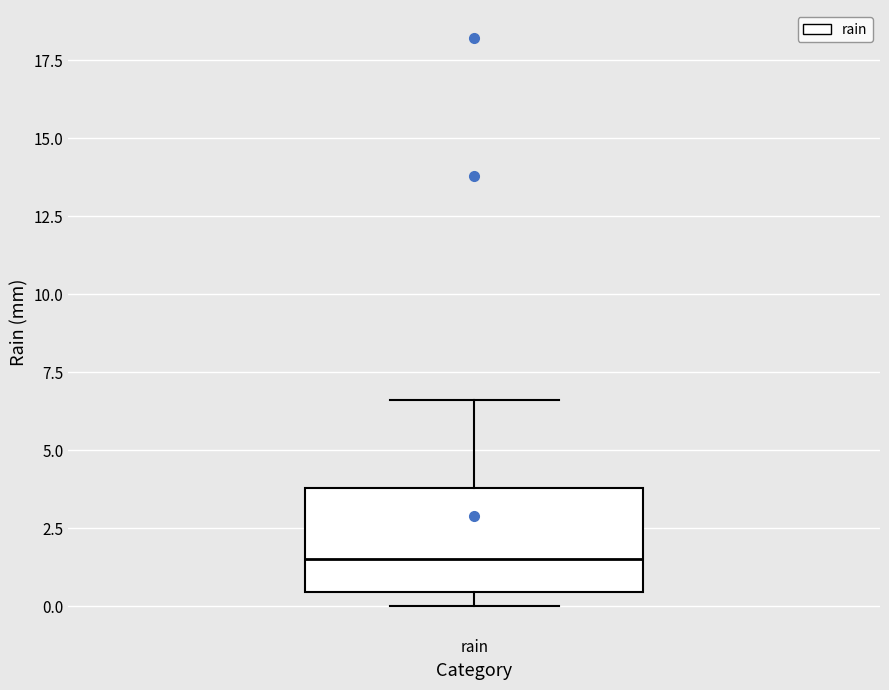

Transcribe this box plot: give where the median line is, the range the box spans, and where the two whiskers end, as read against the y-axis. The values are not printed on the chart, so give them approximately, as read against the axis.

median 1.5, box 0.5 to 4.0, whiskers 0.0 to 6.5